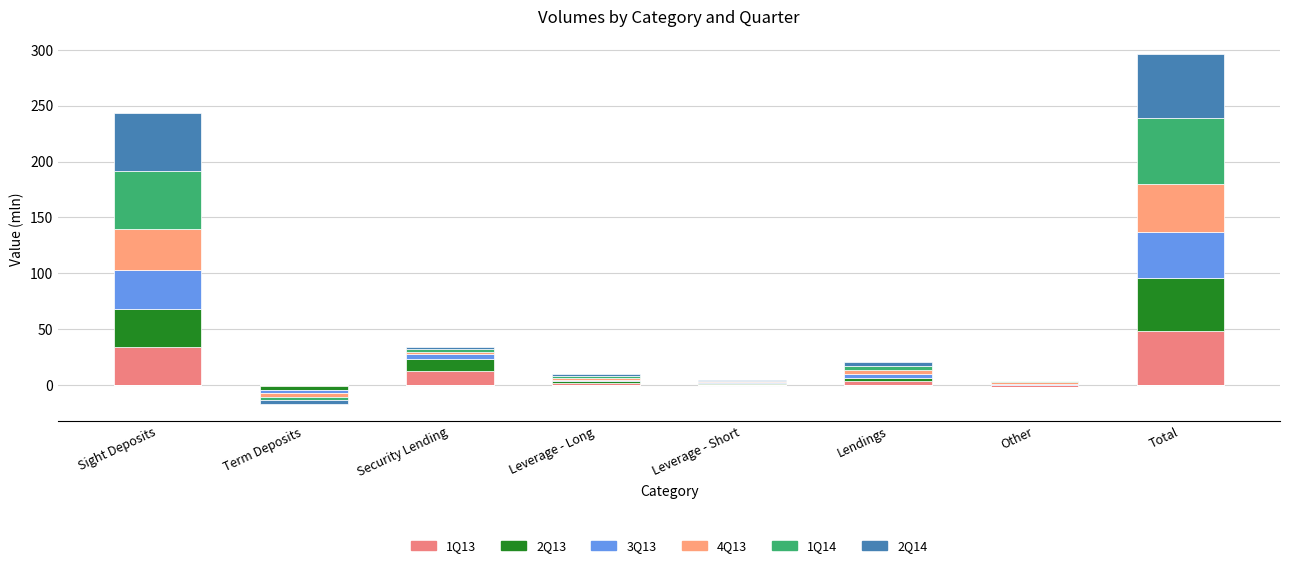

What position from the left is Total?

8